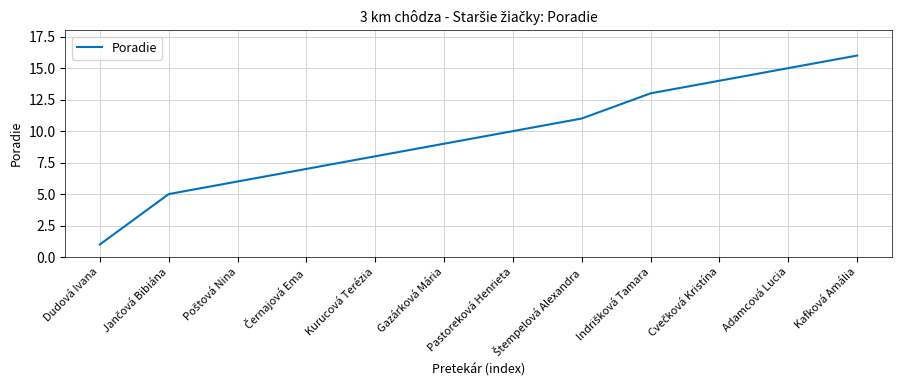

What is the difference between the second highest and minimum values?

14